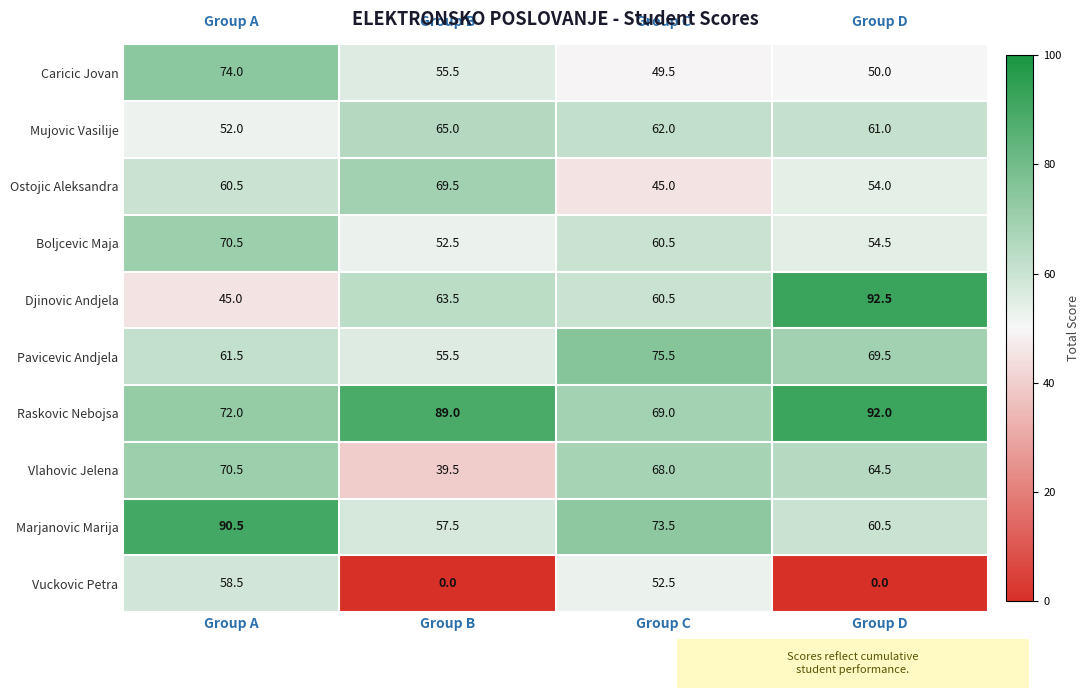

The Ostojic Aleksandra series shows 45.0 at Group C. True or false?

True